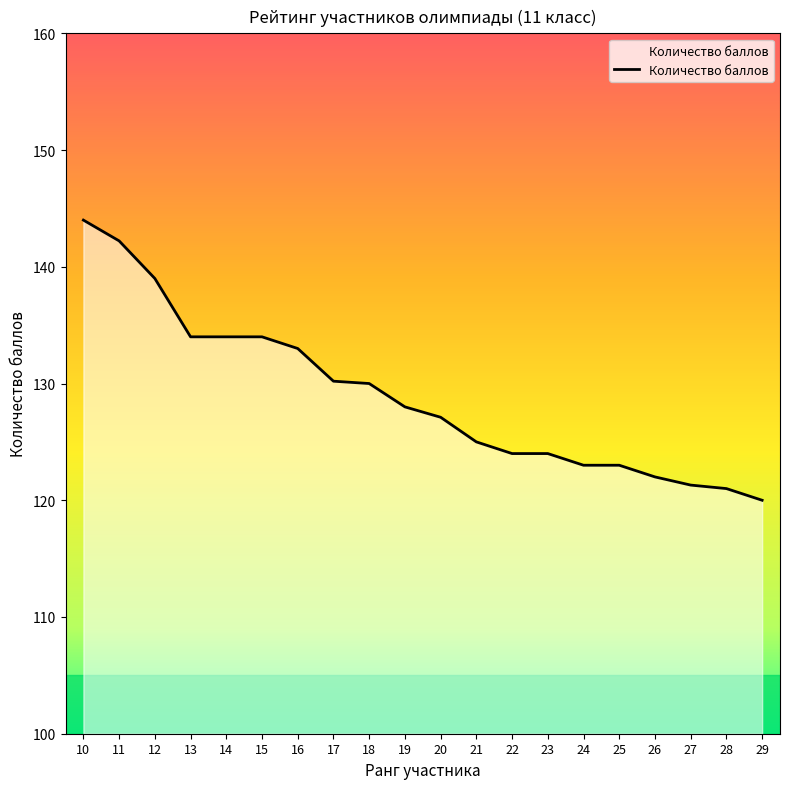

What is the change in value from 11 to 13?

-8.2